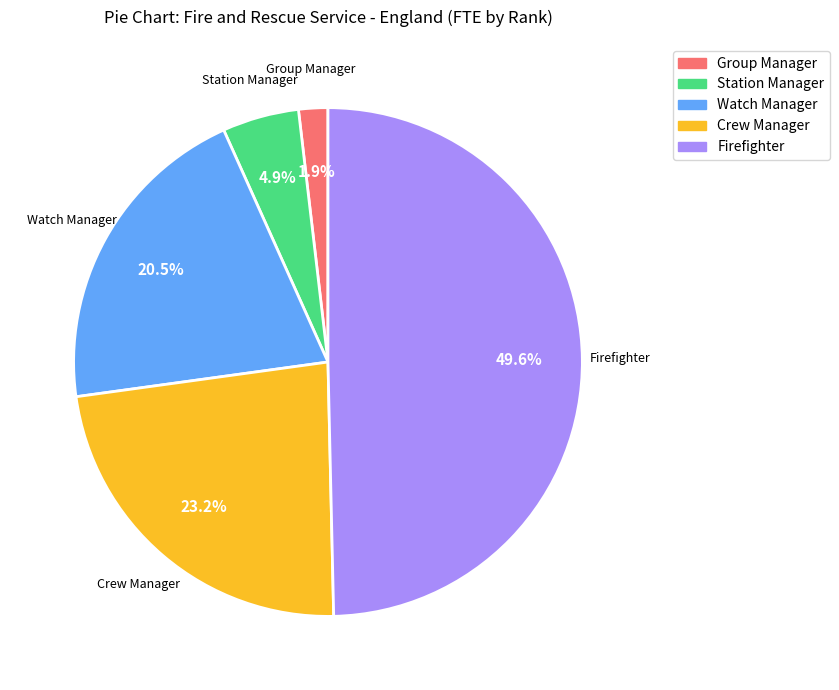

Rank the categories by value from lowest to highest.

Group Manager, Station Manager, Watch Manager, Crew Manager, Firefighter